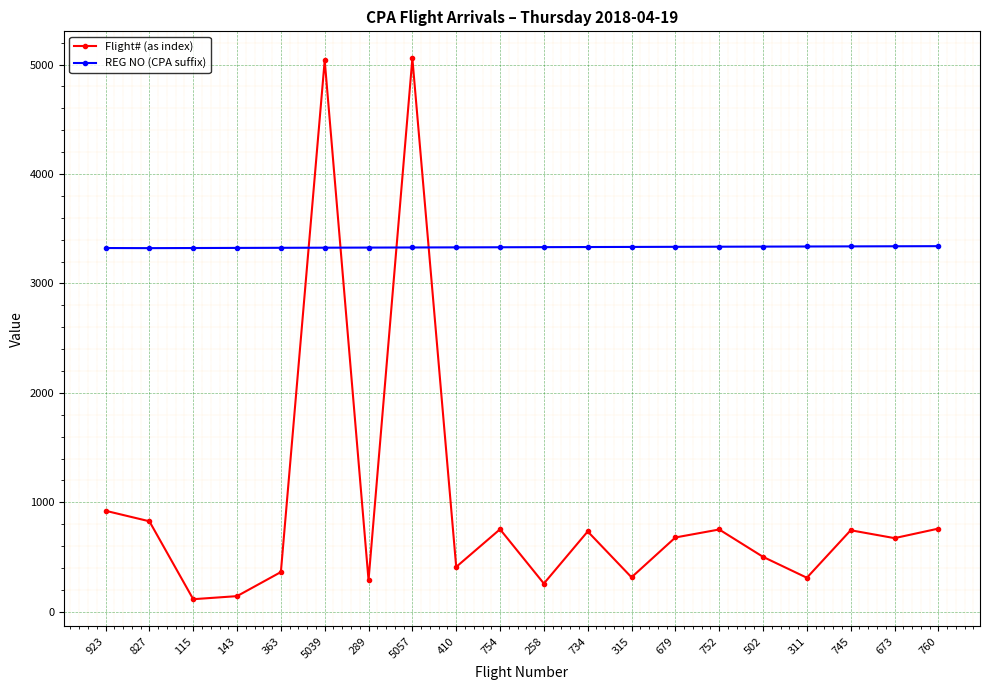

List the series in order of their overall mean, highest first.

REG NO (CPA suffix), Flight# (as index)